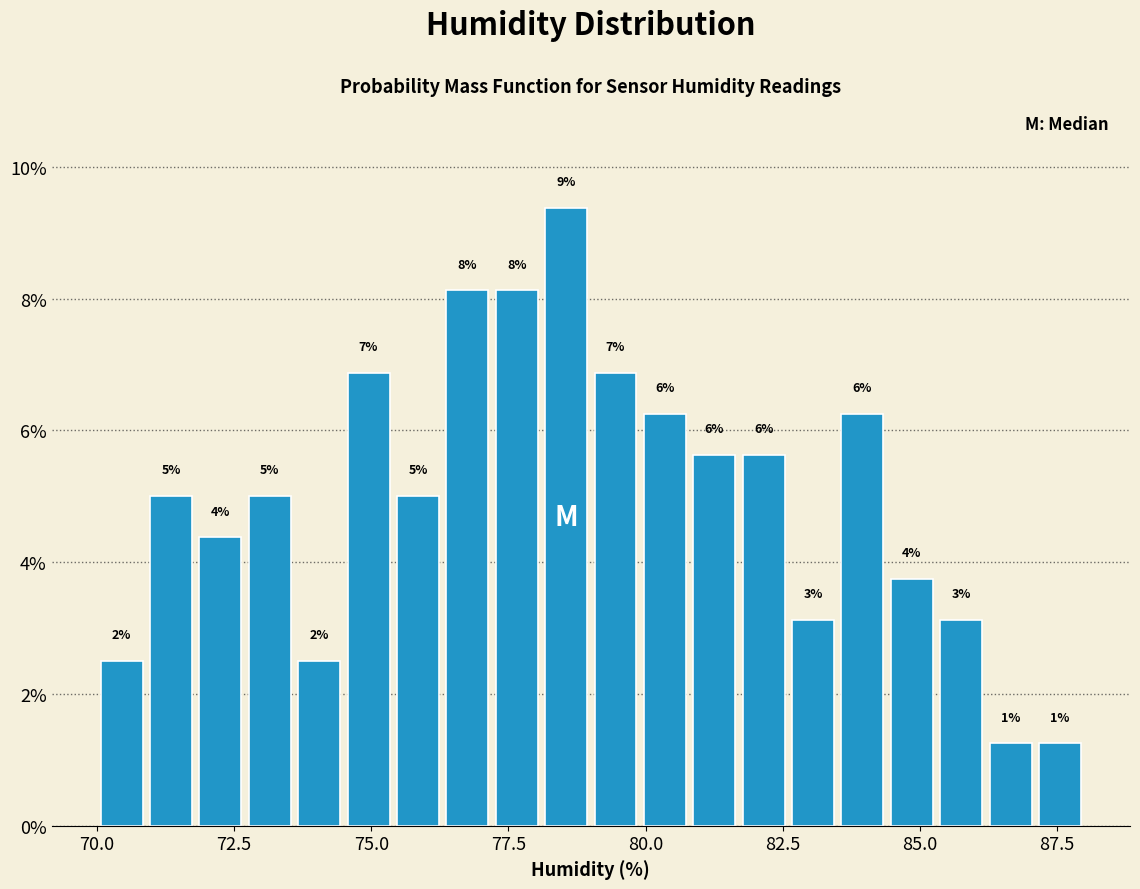

Read against the x-axis, roughly where is the centre of the tallest bar?

78.5